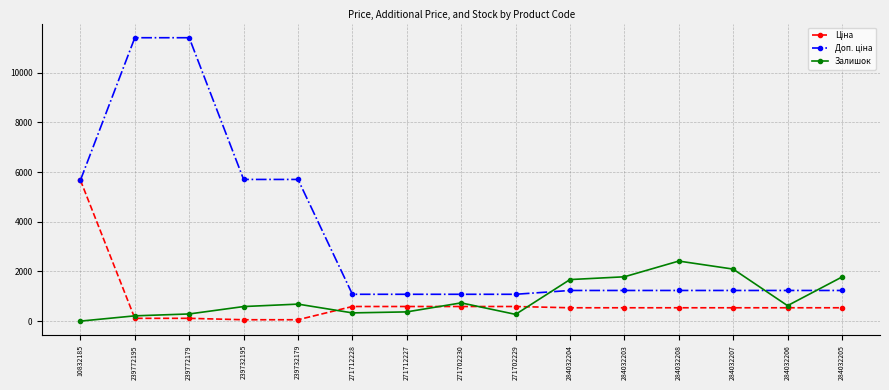

What is the difference between the maximum and minimum values in the Залишок series?

2417.0